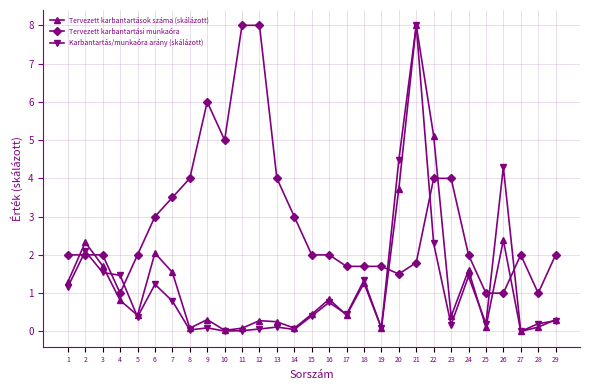

Where is Tervezett karbantartások száma (skálázott) nearest to the value 4?

20